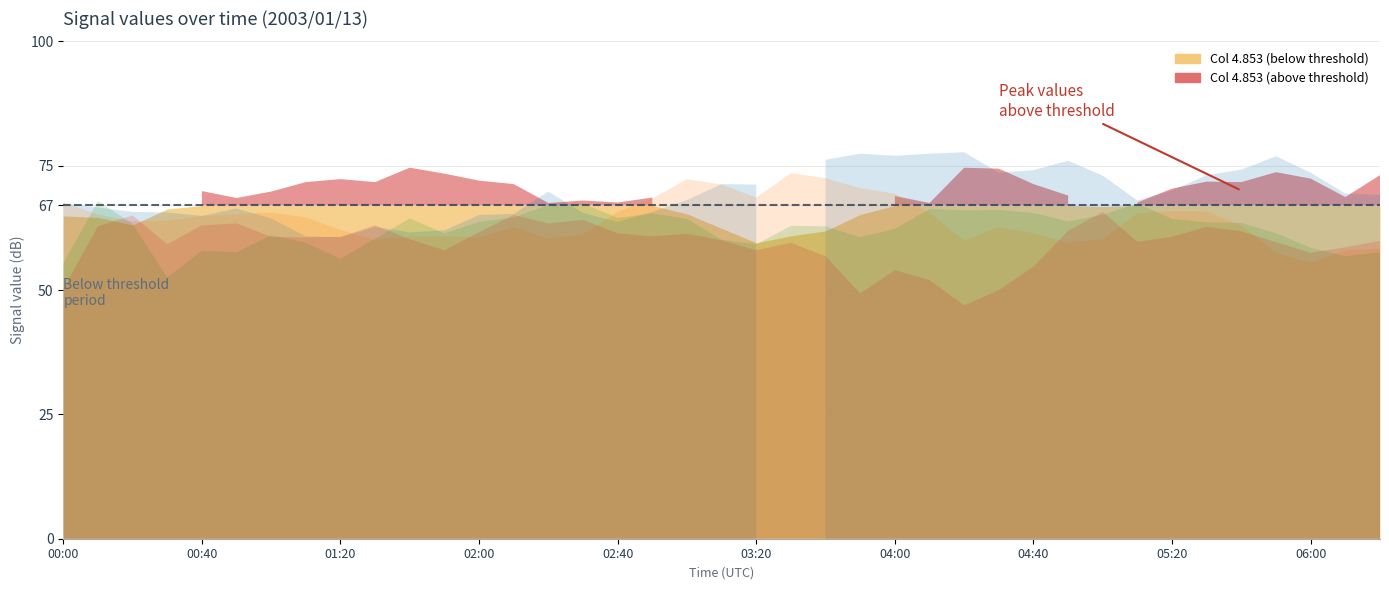

Which category has the lowest value in the 5.740 series?

2003/01/13 06:00